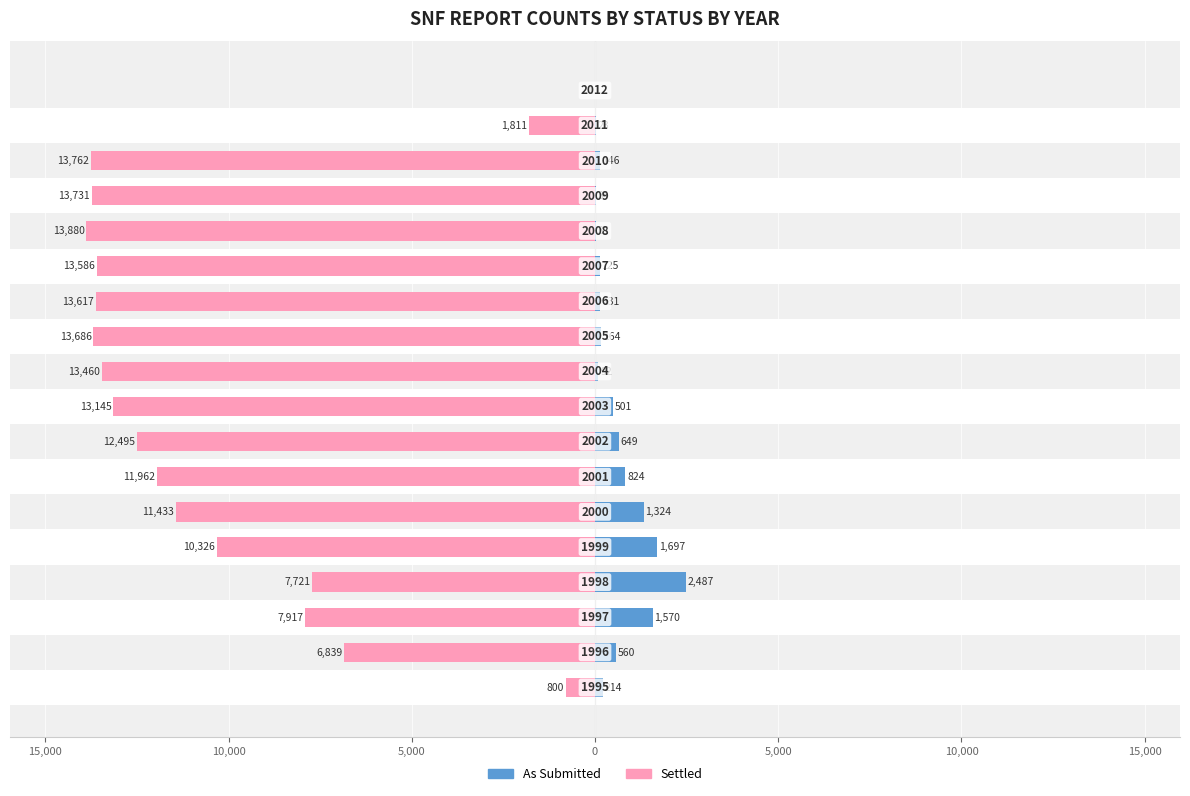

Reading left to right, transcribe all the data shown in this chart.

Settled: -800	-6839	-7917	-7721	-10326	-11433	-11962	-12495	-13145	-13460	-13686	-13617	-13586	-13880	-13731	-13762	-1811	-1
As Submitted: 214	560	1570	2487	1697	1324	824	649	501	92	164	131	125	35	34	146	23	0